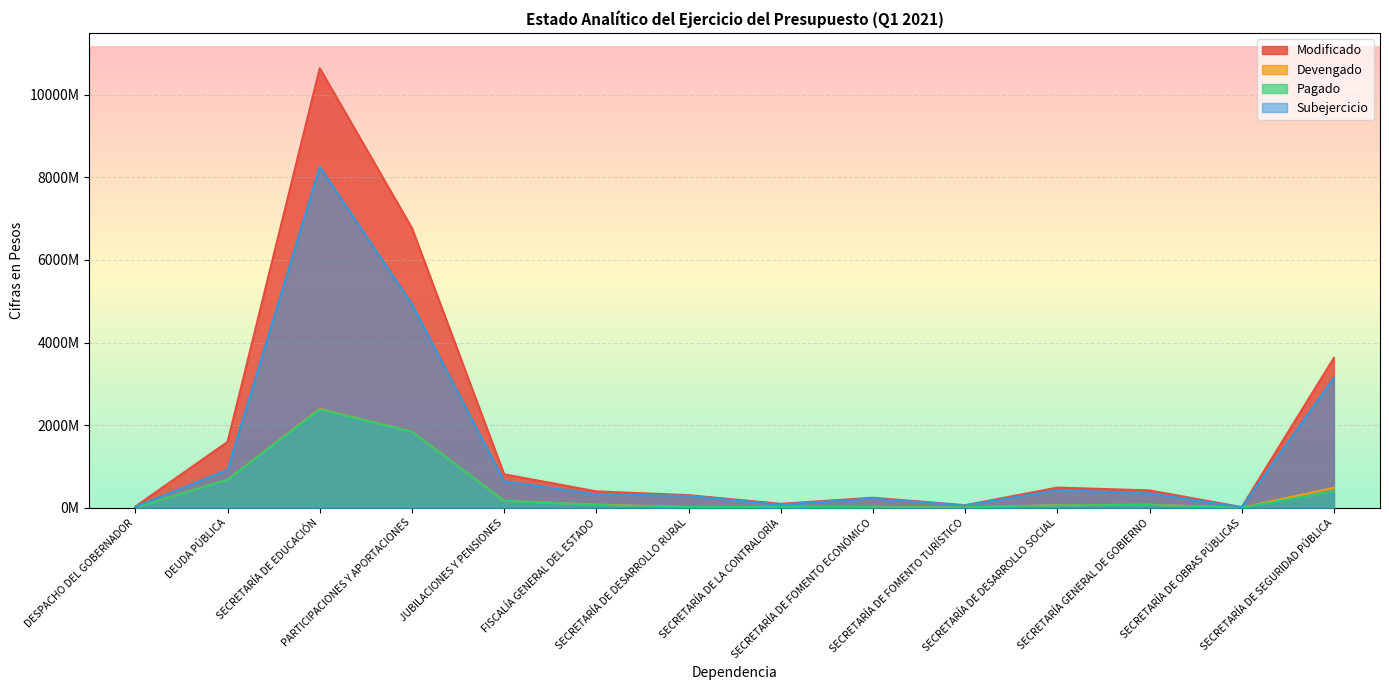

Which series has the largest range (max minus min)?

Modificado